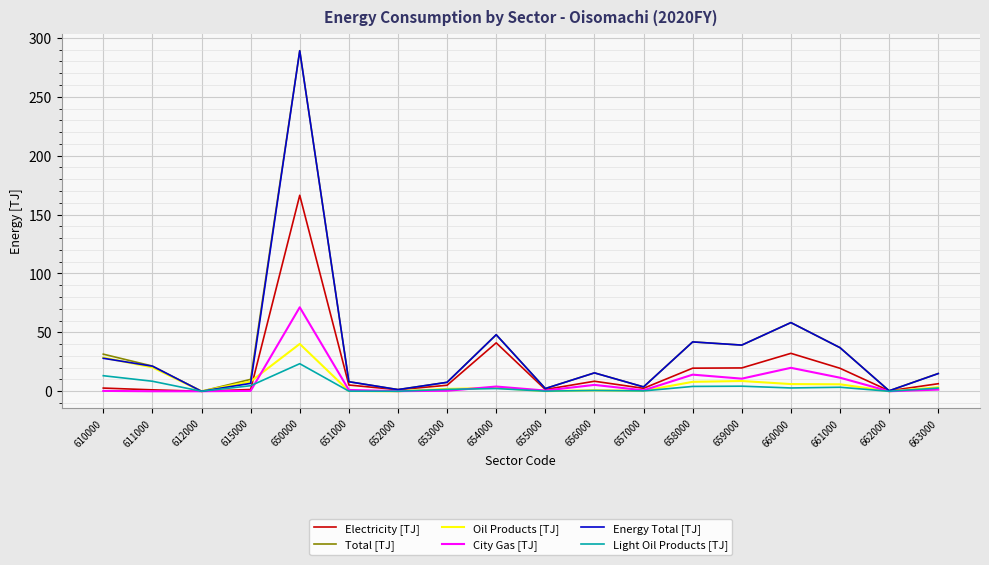

The value of City Gas [TJ] at 661000 is 11.5. True or false?

True